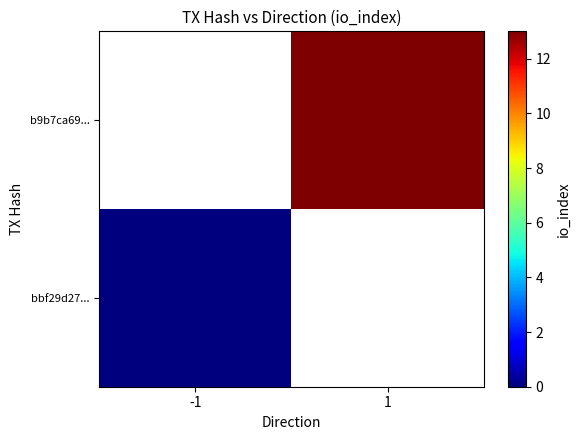

List the series in order of their peak value, lowest first.

bbf29d27..., b9b7ca69...